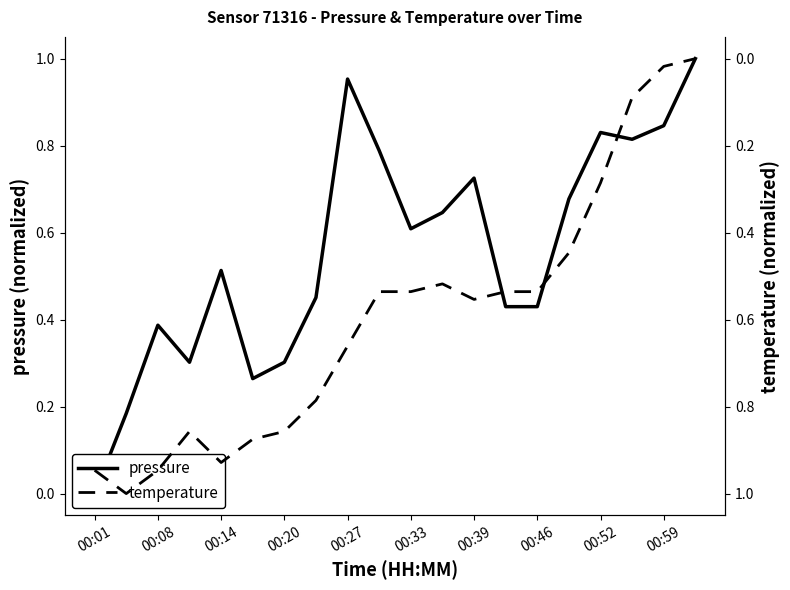

What are all the series names shown in the legend?

pressure, temperature